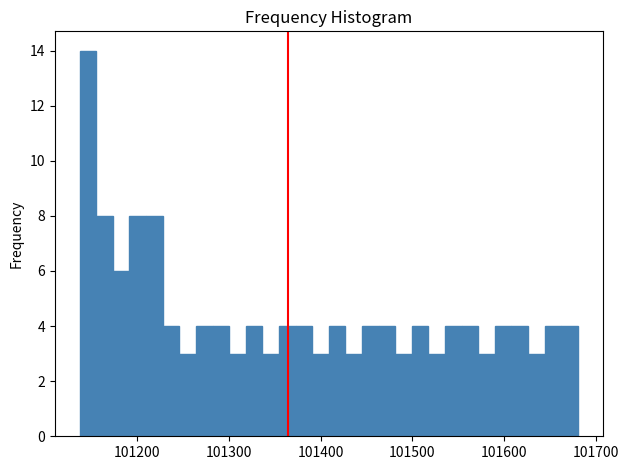

Read against the x-axis, roughly where is the centre of the tallest bar?

101150